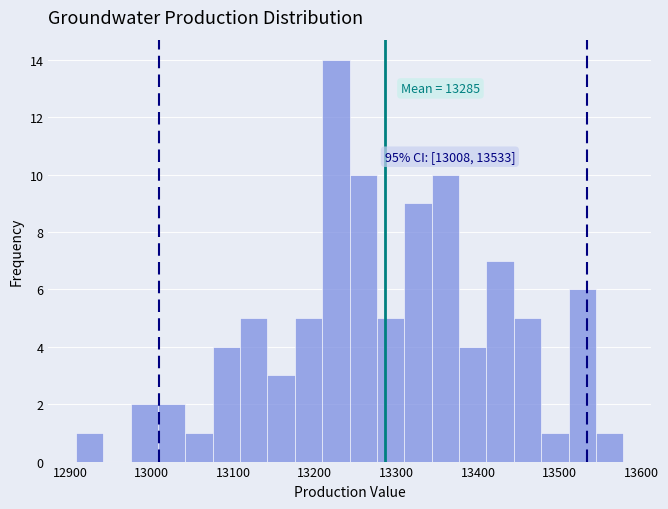

Around what value on the x-axis is the tallest bar? Give the approximate position of its centre, as read against the axis.

13230